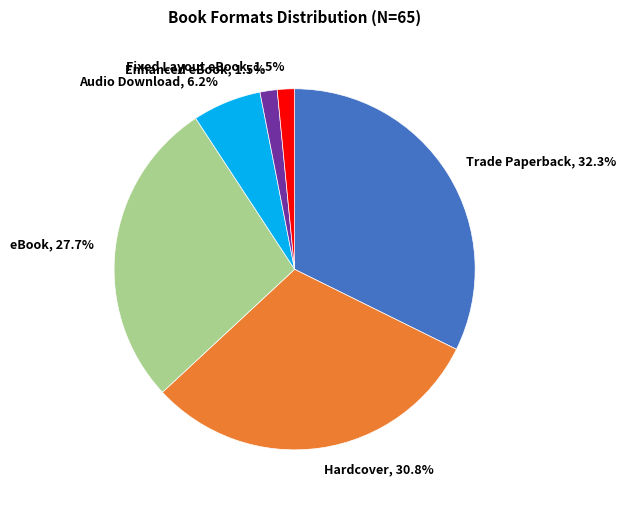

Which category has the biggest portion of the pie?

Trade Paperback